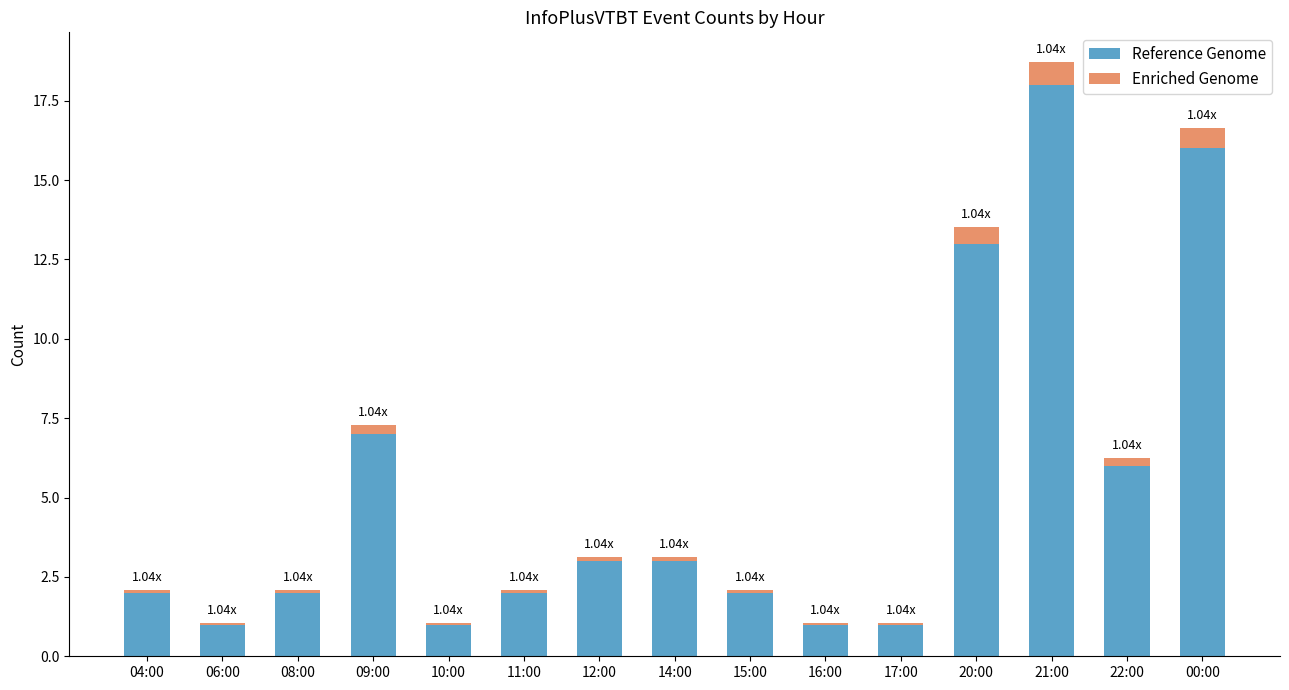

What is the sum of all Reference Genome values?

78.0